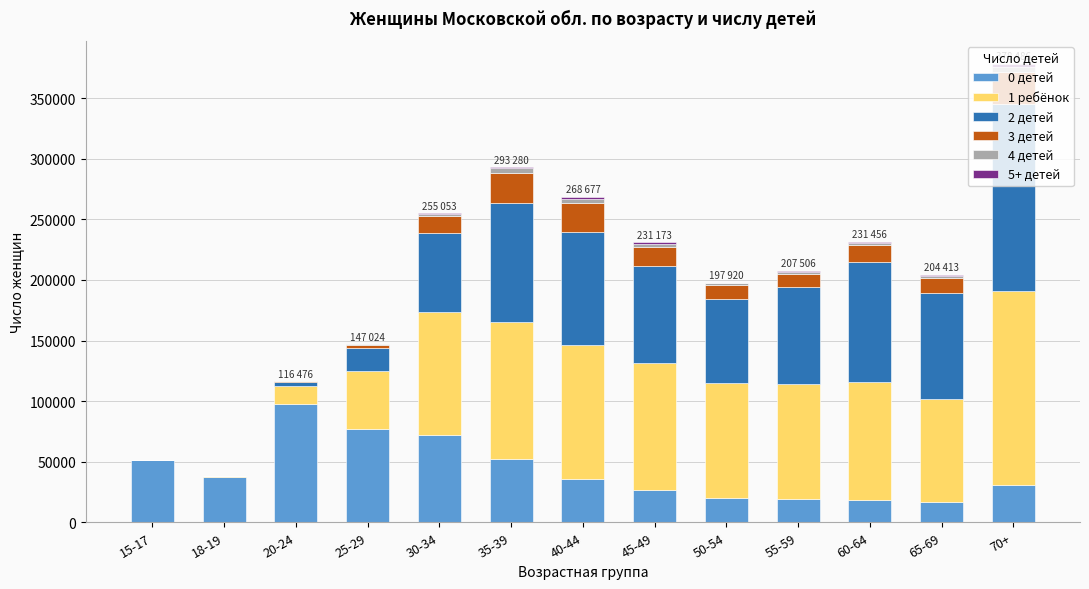

At which category is the sum across all series the highest?

70+